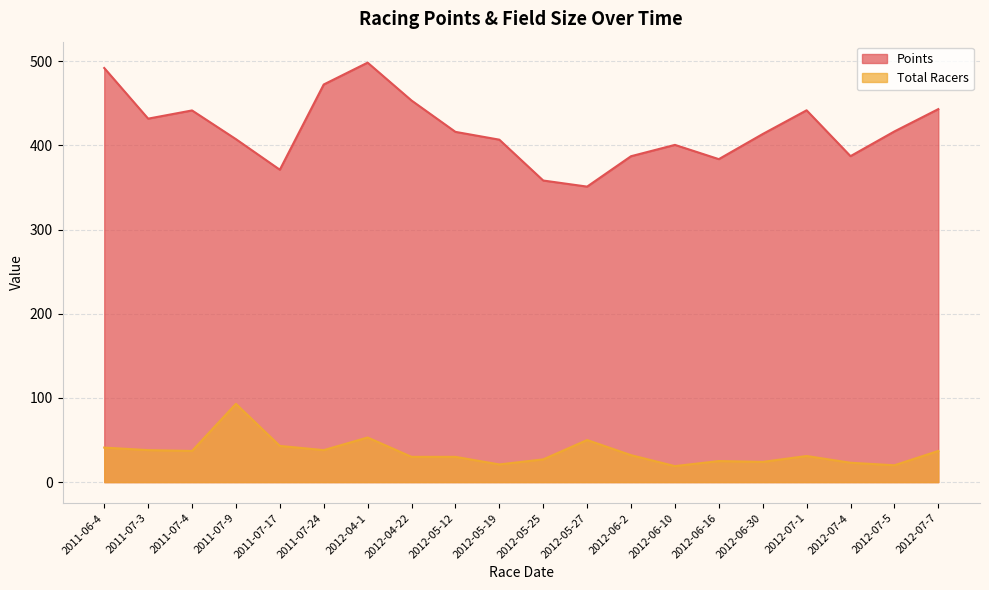

What is the difference between the Points values at 2012-06-10 and 2012-07-5?

16.0